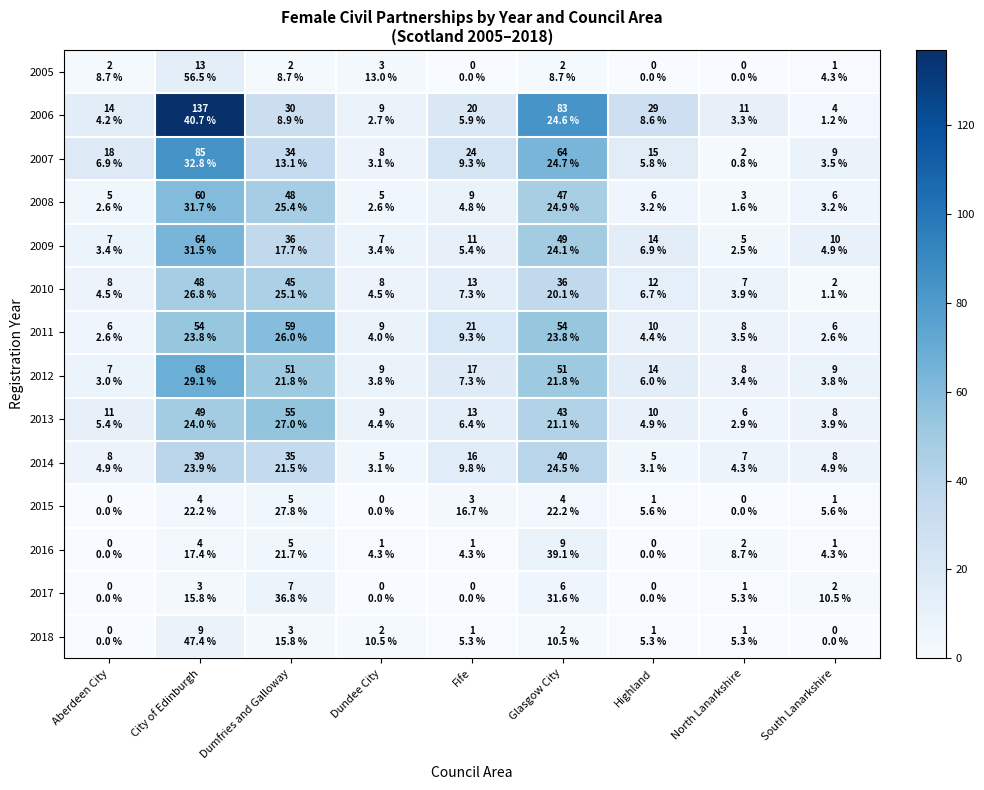

Reading right to left, extract all data points from this chart.

2005: South Lanarkshire=1	North Lanarkshire=0	Highland=0	Glasgow City=2	Fife=0	Dundee City=3	Dumfries and Galloway=2	City of Edinburgh=13	Aberdeen City=2
2006: South Lanarkshire=4	North Lanarkshire=11	Highland=29	Glasgow City=83	Fife=20	Dundee City=9	Dumfries and Galloway=30	City of Edinburgh=137	Aberdeen City=14
2007: South Lanarkshire=9	North Lanarkshire=2	Highland=15	Glasgow City=64	Fife=24	Dundee City=8	Dumfries and Galloway=34	City of Edinburgh=85	Aberdeen City=18
2008: South Lanarkshire=6	North Lanarkshire=3	Highland=6	Glasgow City=47	Fife=9	Dundee City=5	Dumfries and Galloway=48	City of Edinburgh=60	Aberdeen City=5
2009: South Lanarkshire=10	North Lanarkshire=5	Highland=14	Glasgow City=49	Fife=11	Dundee City=7	Dumfries and Galloway=36	City of Edinburgh=64	Aberdeen City=7
2010: South Lanarkshire=2	North Lanarkshire=7	Highland=12	Glasgow City=36	Fife=13	Dundee City=8	Dumfries and Galloway=45	City of Edinburgh=48	Aberdeen City=8
2011: South Lanarkshire=6	North Lanarkshire=8	Highland=10	Glasgow City=54	Fife=21	Dundee City=9	Dumfries and Galloway=59	City of Edinburgh=54	Aberdeen City=6
2012: South Lanarkshire=9	North Lanarkshire=8	Highland=14	Glasgow City=51	Fife=17	Dundee City=9	Dumfries and Galloway=51	City of Edinburgh=68	Aberdeen City=7
2013: South Lanarkshire=8	North Lanarkshire=6	Highland=10	Glasgow City=43	Fife=13	Dundee City=9	Dumfries and Galloway=55	City of Edinburgh=49	Aberdeen City=11
2014: South Lanarkshire=8	North Lanarkshire=7	Highland=5	Glasgow City=40	Fife=16	Dundee City=5	Dumfries and Galloway=35	City of Edinburgh=39	Aberdeen City=8
2015: South Lanarkshire=1	North Lanarkshire=0	Highland=1	Glasgow City=4	Fife=3	Dundee City=0	Dumfries and Galloway=5	City of Edinburgh=4	Aberdeen City=0
2016: South Lanarkshire=1	North Lanarkshire=2	Highland=0	Glasgow City=9	Fife=1	Dundee City=1	Dumfries and Galloway=5	City of Edinburgh=4	Aberdeen City=0
2017: South Lanarkshire=2	North Lanarkshire=1	Highland=0	Glasgow City=6	Fife=0	Dundee City=0	Dumfries and Galloway=7	City of Edinburgh=3	Aberdeen City=0
2018: South Lanarkshire=0	North Lanarkshire=1	Highland=1	Glasgow City=2	Fife=1	Dundee City=2	Dumfries and Galloway=3	City of Edinburgh=9	Aberdeen City=0